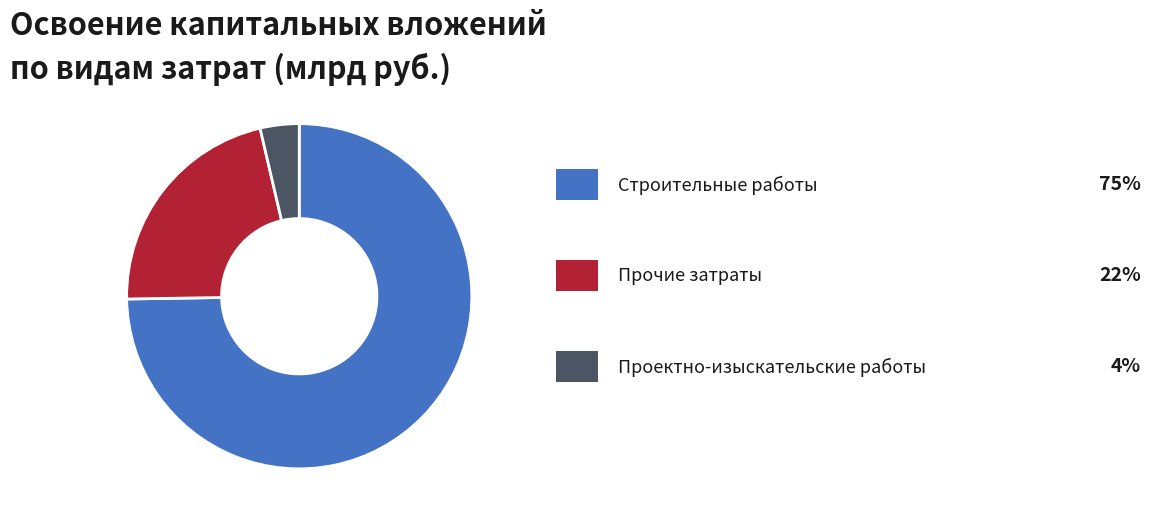

Is there any slice that represents more than half of the pie?

Yes